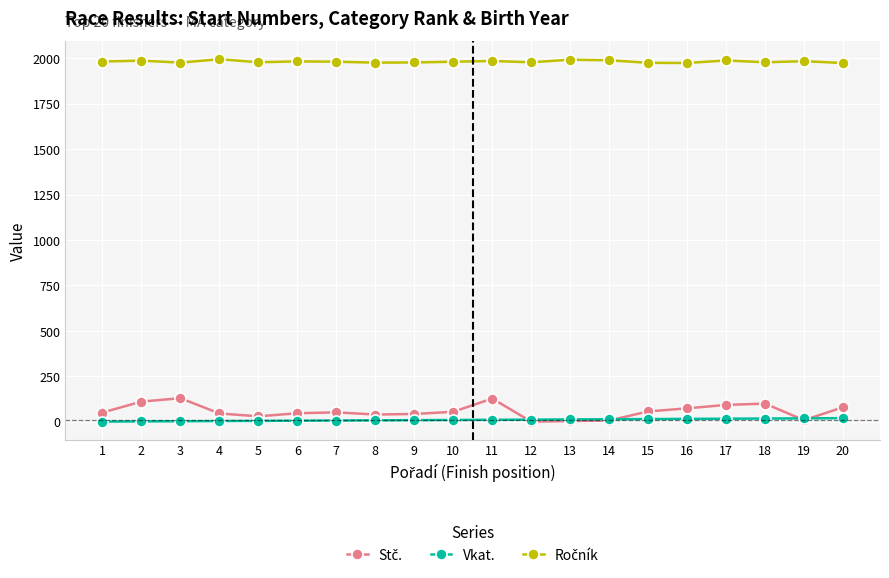

How many data points in Vkat. are less than 11?

10